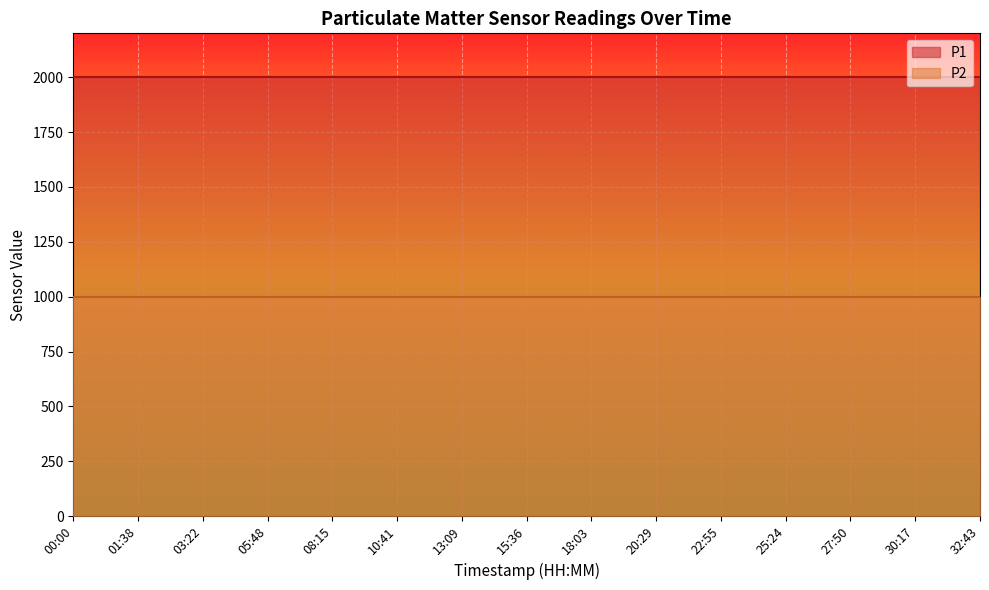

The P1 series shows 1999.9 at 22:55. True or false?

True